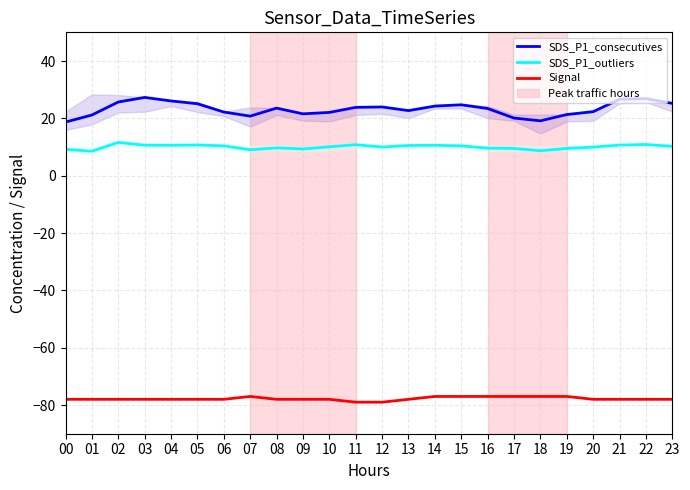

True or false: Signal has a value of -53.3 at 19.

False